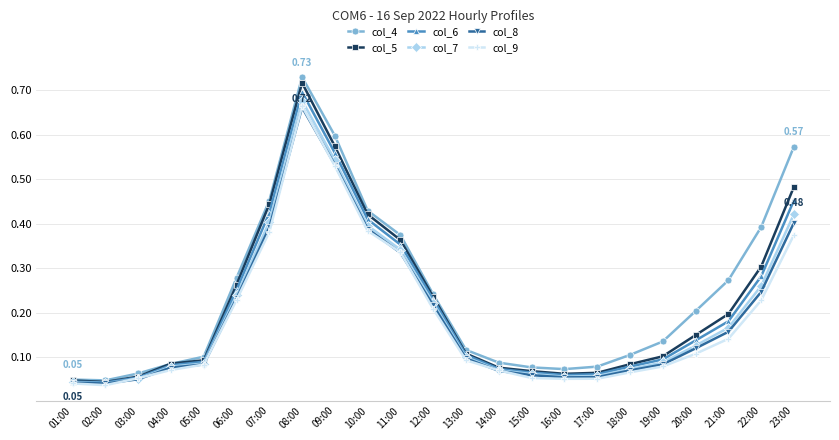

Is the value of col_7 at 22:00 greater than the value of col_5 at 09:00?

No